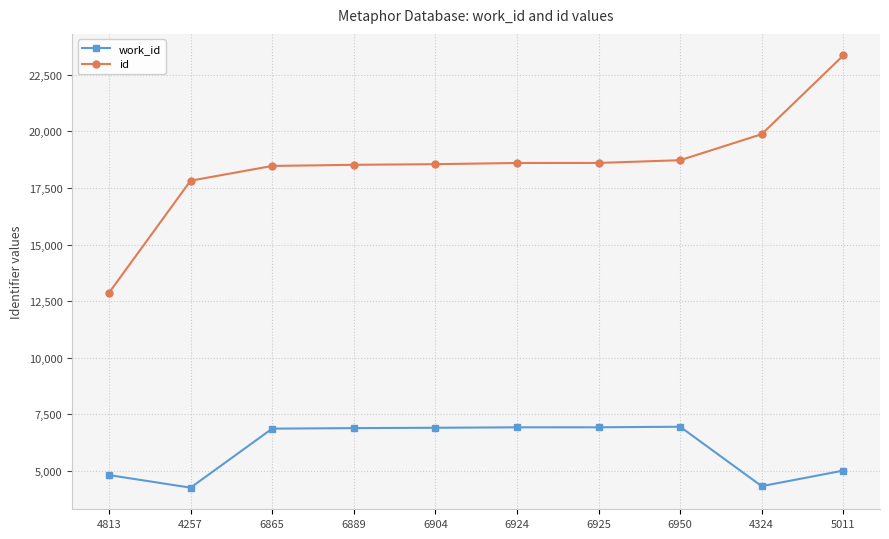

True or false: work_id has a value of 2535 at 4813.

False